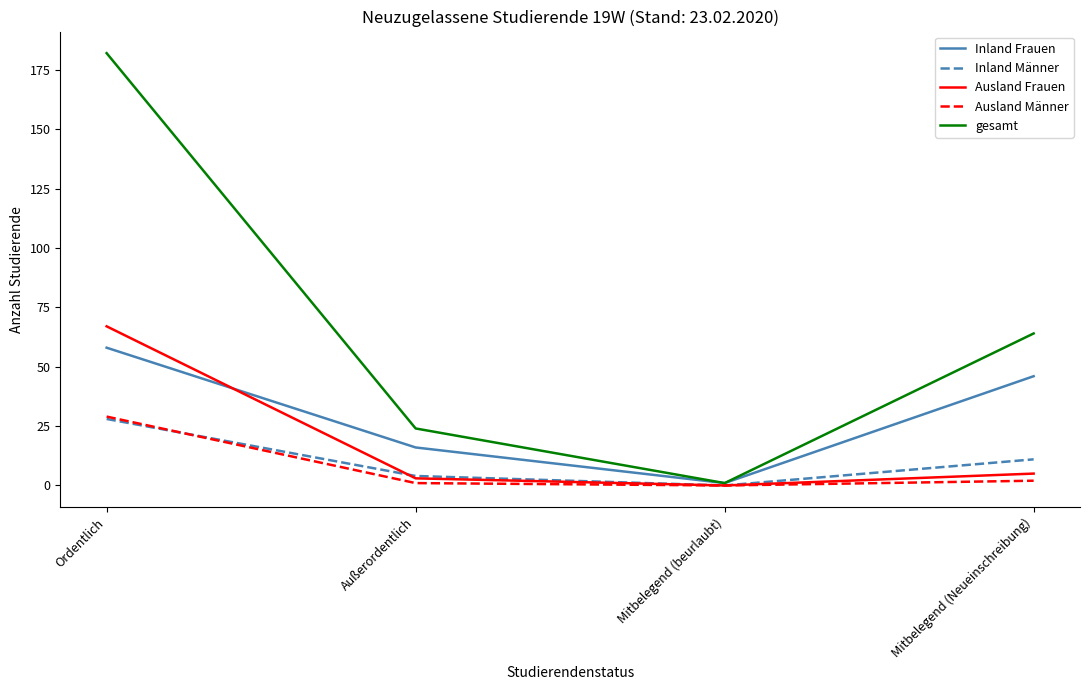

What position from the left is Mitbelegend (Neueinschreibung)?

4